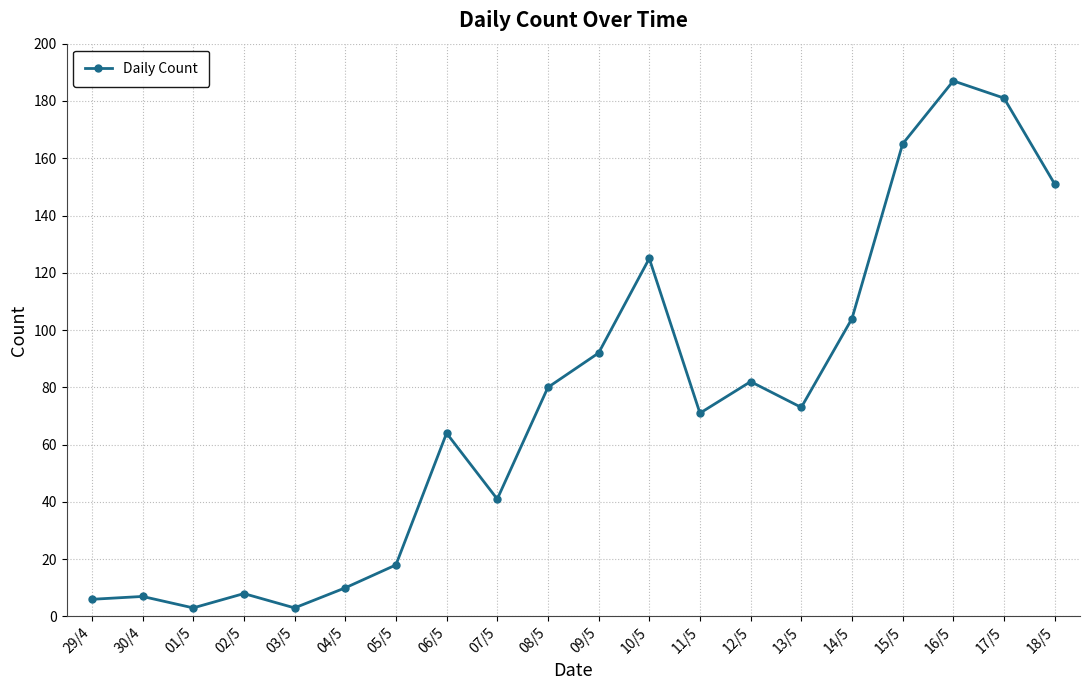

Reading right to left, list all the values displayed in this chart.

151	181	187	165	104	73	82	71	125	92	80	41	64	18	10	3	8	3	7	6